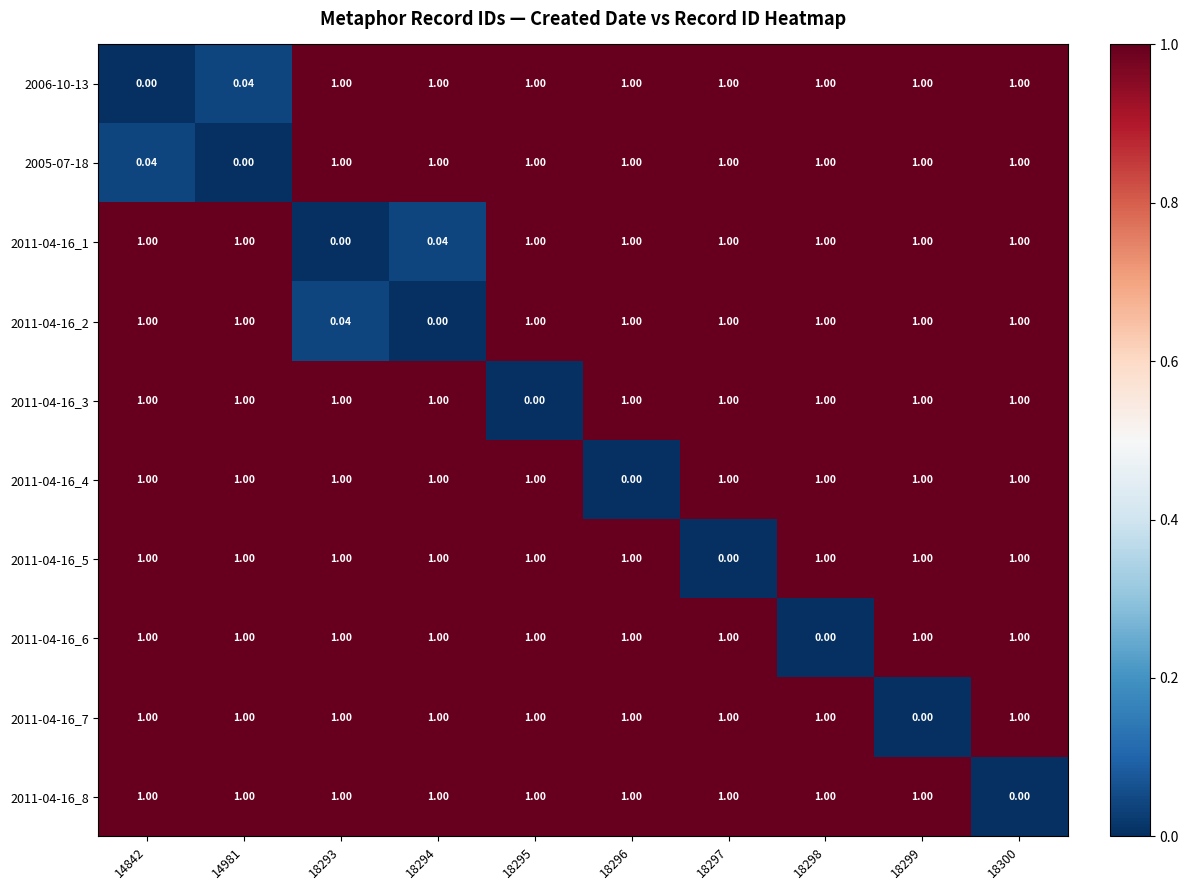

Is the value of 2011-04-16_6 at 18298 greater than the value of 2006-10-13 at 18300?

No